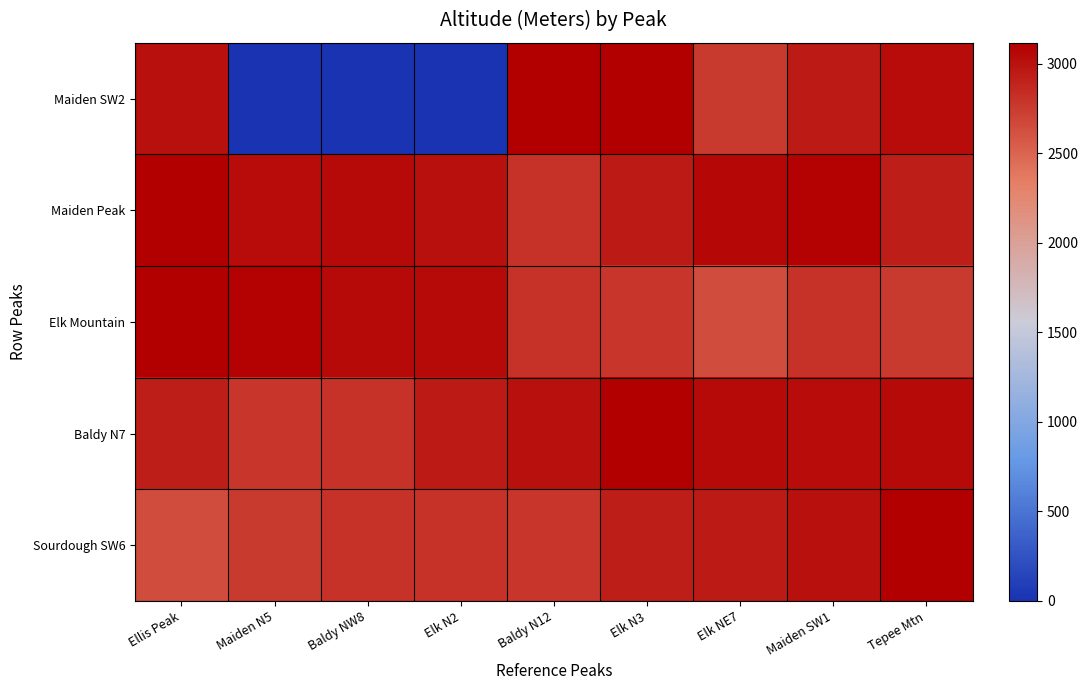

Reading left to right, transcribe all the data shown in this chart.

Maiden SW2: Ellis Peak=3019	Maiden N5=0	Baldy NW8=0	Elk N2=0	Baldy N12=3117	Elk N3=3107	Elk NE7=2760	Maiden SW1=2956	Tepee Mtn=3032
Maiden Peak: Ellis Peak=3117	Maiden N5=3032	Baldy NW8=3046	Elk N2=3019	Baldy N12=2812	Elk N3=2956	Elk NE7=3068	Maiden SW1=3095	Tepee Mtn=2925
Elk Mountain: Ellis Peak=3107	Maiden N5=3095	Baldy NW8=3056	Elk N2=3046	Baldy N12=2811	Elk N3=2785	Elk NE7=2643	Maiden SW1=2812	Tepee Mtn=2760
Baldy N7: Ellis Peak=2925	Maiden N5=2785	Baldy NW8=2811	Elk N2=2956	Baldy N12=3019	Elk N3=3107	Elk NE7=3056	Maiden SW1=3032	Tepee Mtn=3046
Sourdough SW6: Ellis Peak=2643	Maiden N5=2760	Baldy NW8=2812	Elk N2=2811	Baldy N12=2785	Elk N3=2925	Elk NE7=2956	Maiden SW1=3019	Tepee Mtn=3107